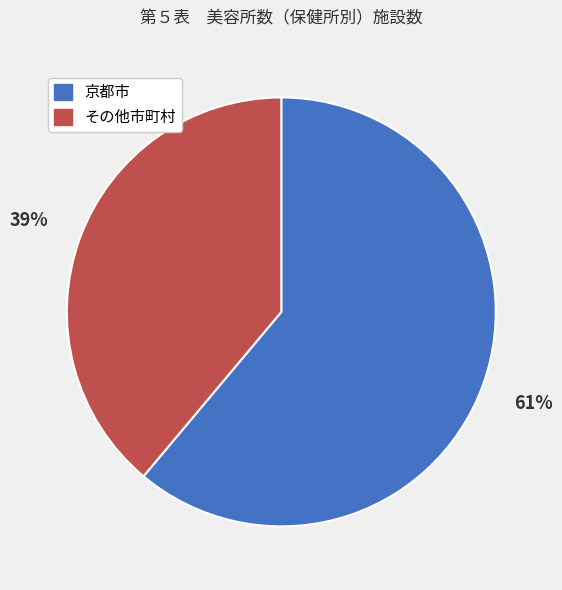

Between 京都市 and その他市町村, which is larger?

京都市